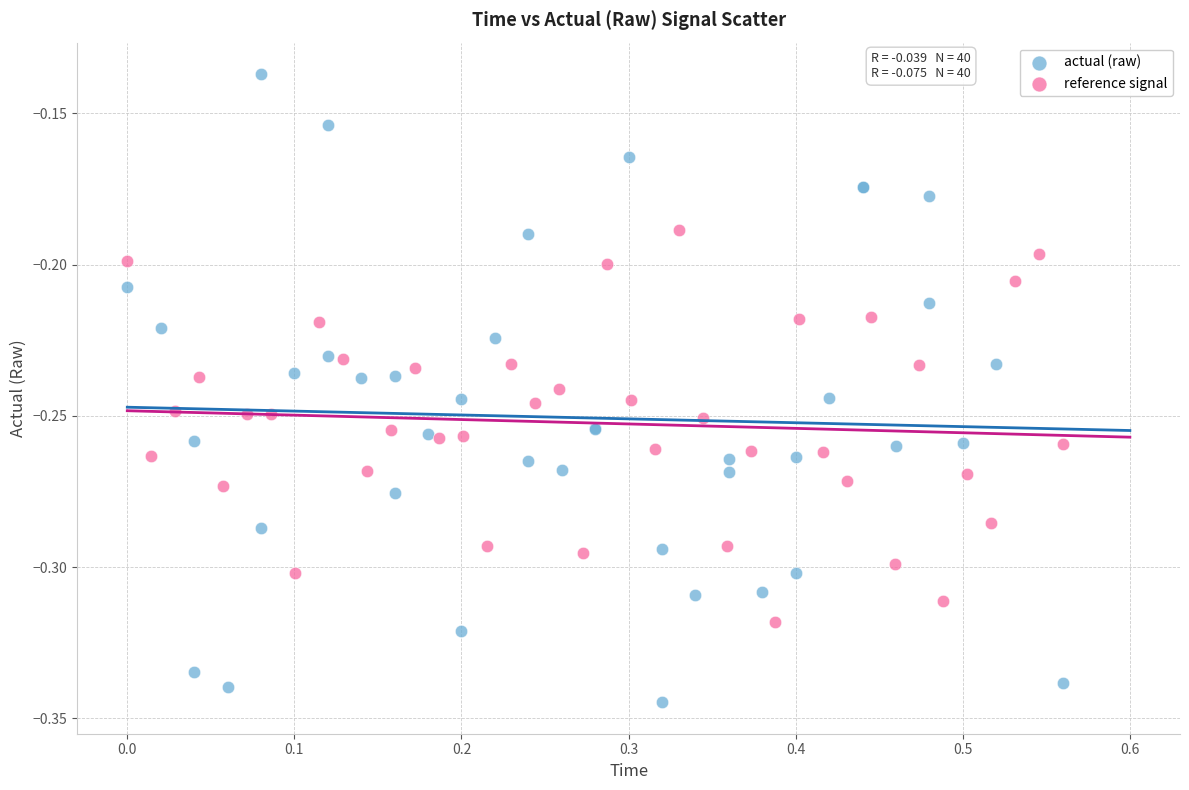

Which series has the largest Y range (max minus min)?

actual (raw)